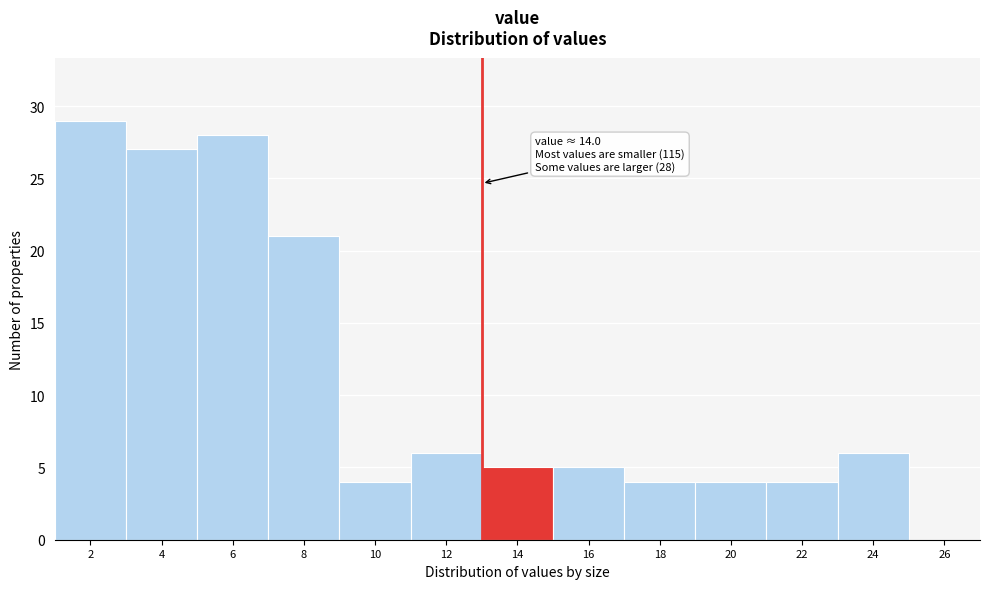

Reading left to right, list all the values displayed in this chart.

2=29	4=27	6=28	8=21	10=4	12=6	14=5	16=5	18=4	20=4	22=4	24=6	26=0